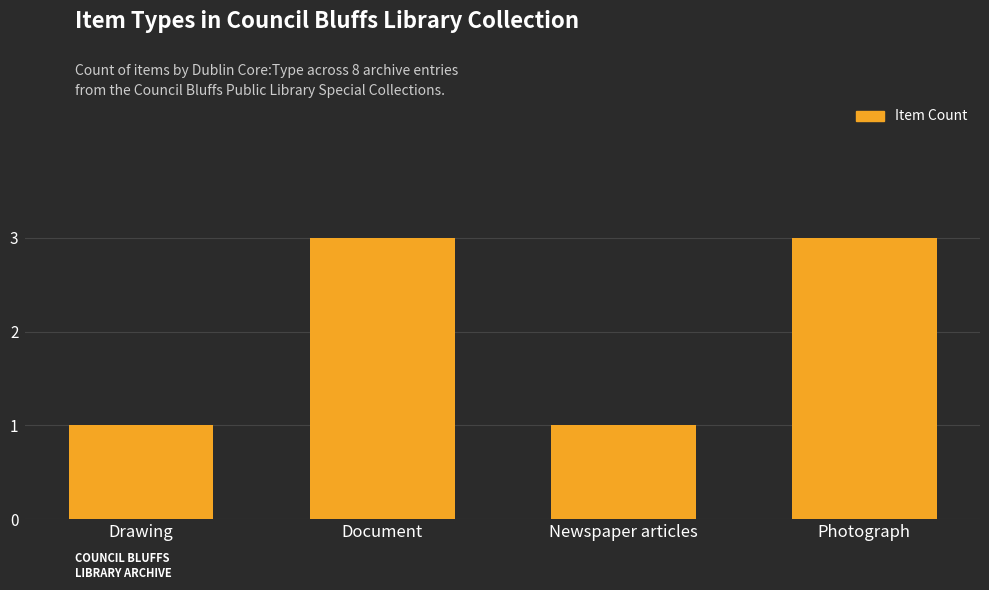

What is the approximate value at Photograph?

3